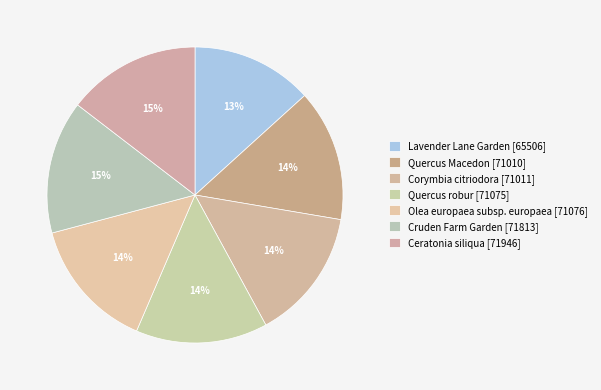

What is the largest slice in the pie chart?

Ceratonia siliqua